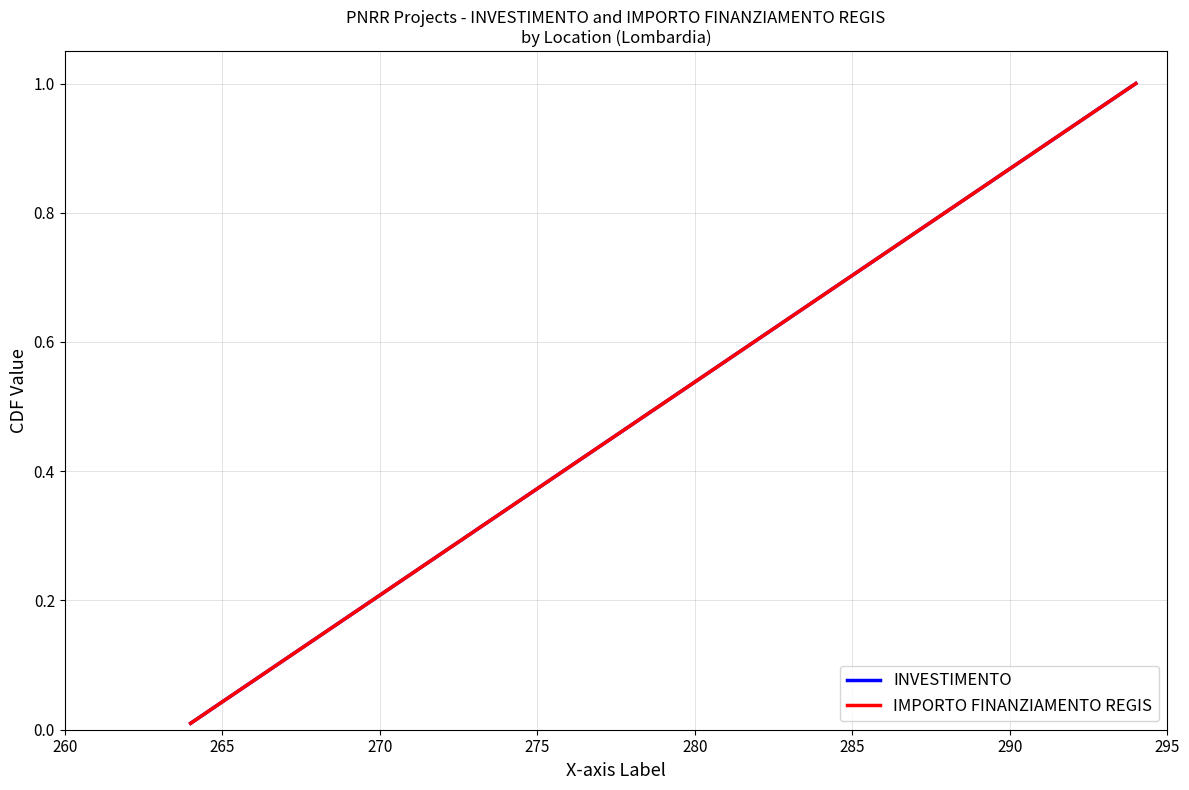

True or false: INVESTIMENTO and IMPORTO FINANZIAMENTO REGIS cross at least once.

False